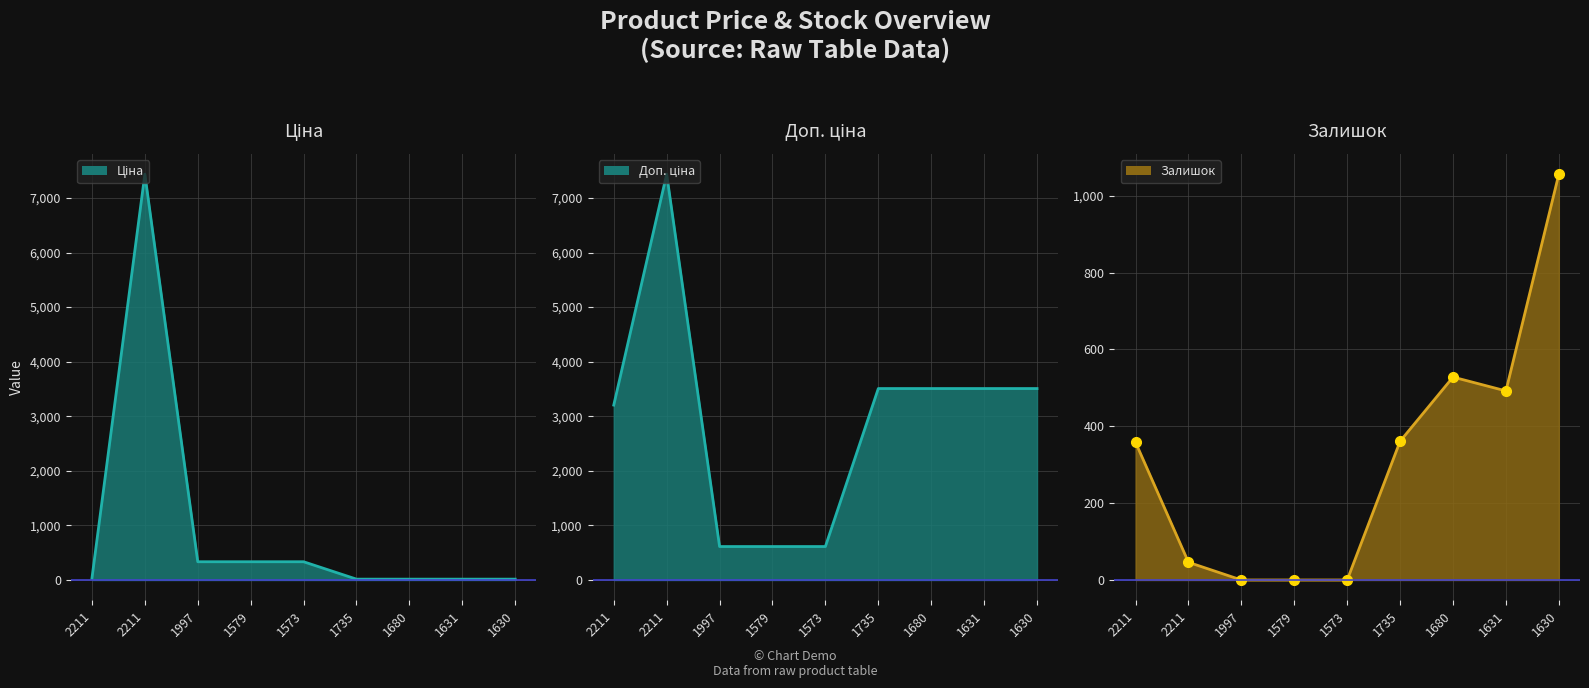

List the series in order of their overall mean, highest first.

Доп. ціна line, Ціна line, Залишок line